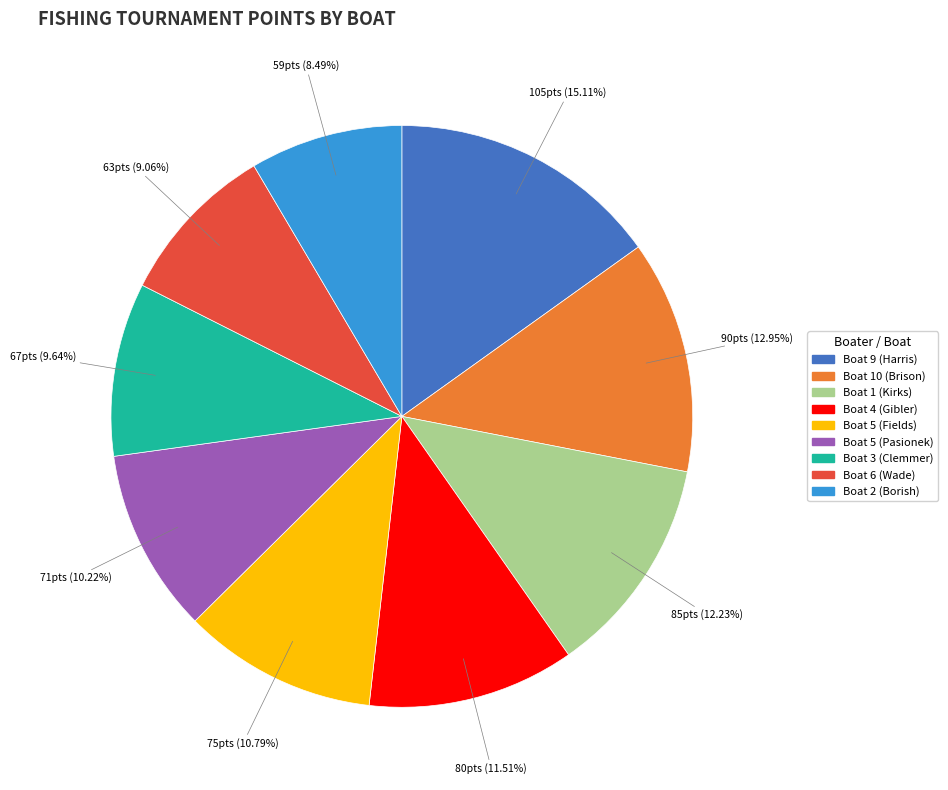

Which has a higher value, Boat 9 (Harris) or Boat 10 (Brison)?

Boat 9 (Harris)